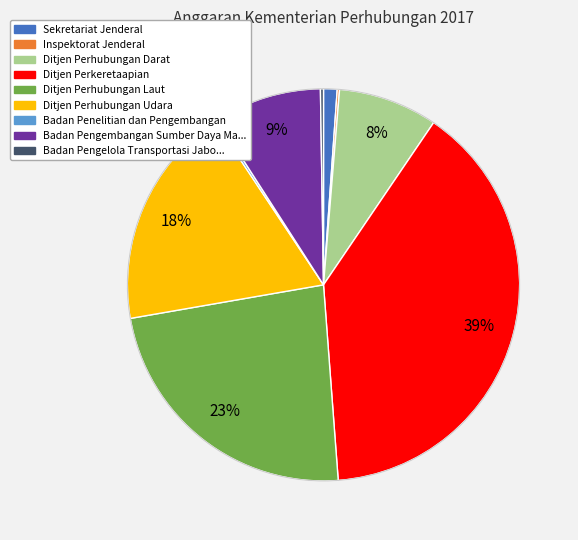

Is there any slice that represents more than half of the pie?

No